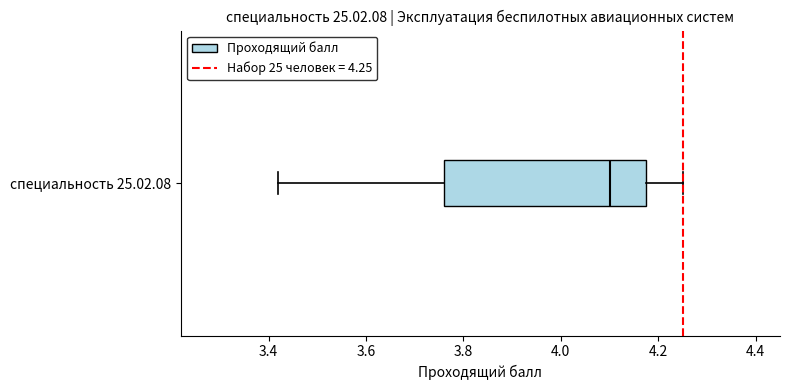

Where does the median line of the box for специальность 25.02.08 sit on the x-axis? The values are not printed on the chart, so give them approximately, as read against the axis.

4.10